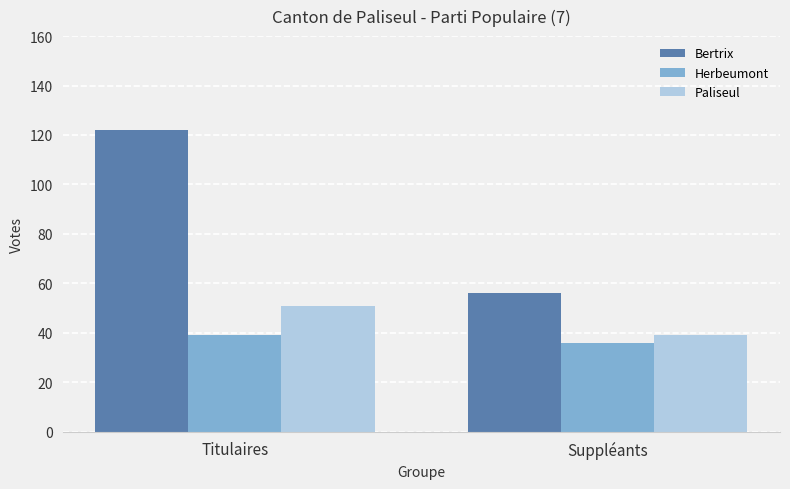

At which category does the chart reach its peak across all series?

Titulaires